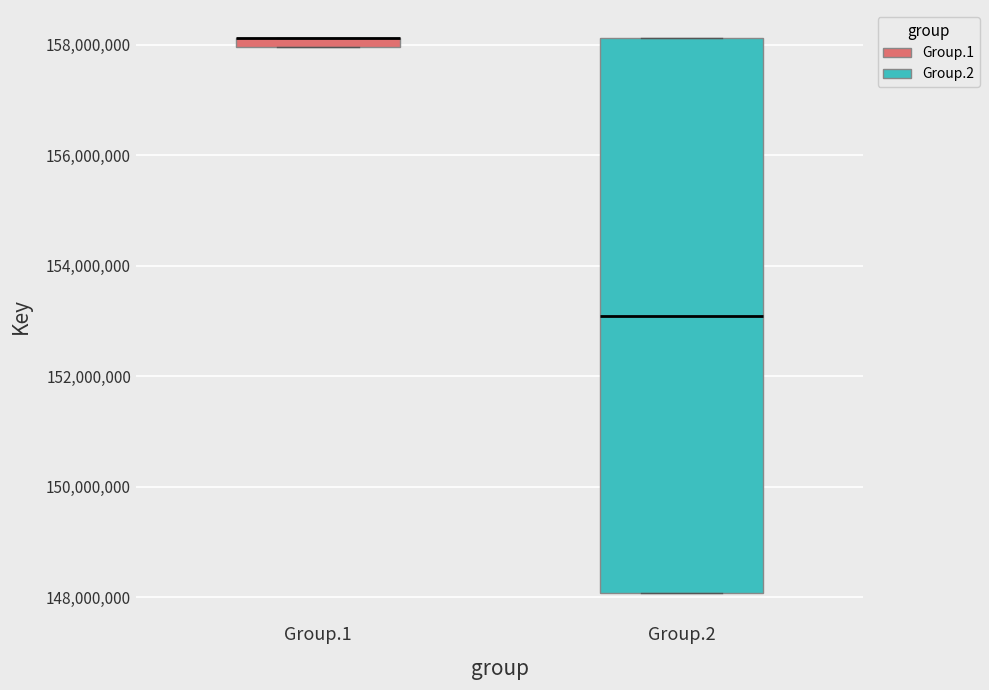

Where is the upper edge of the box for Group.1 on the y-axis? The values are not printed on the chart, so give them approximately, as read against the axis.

158200000